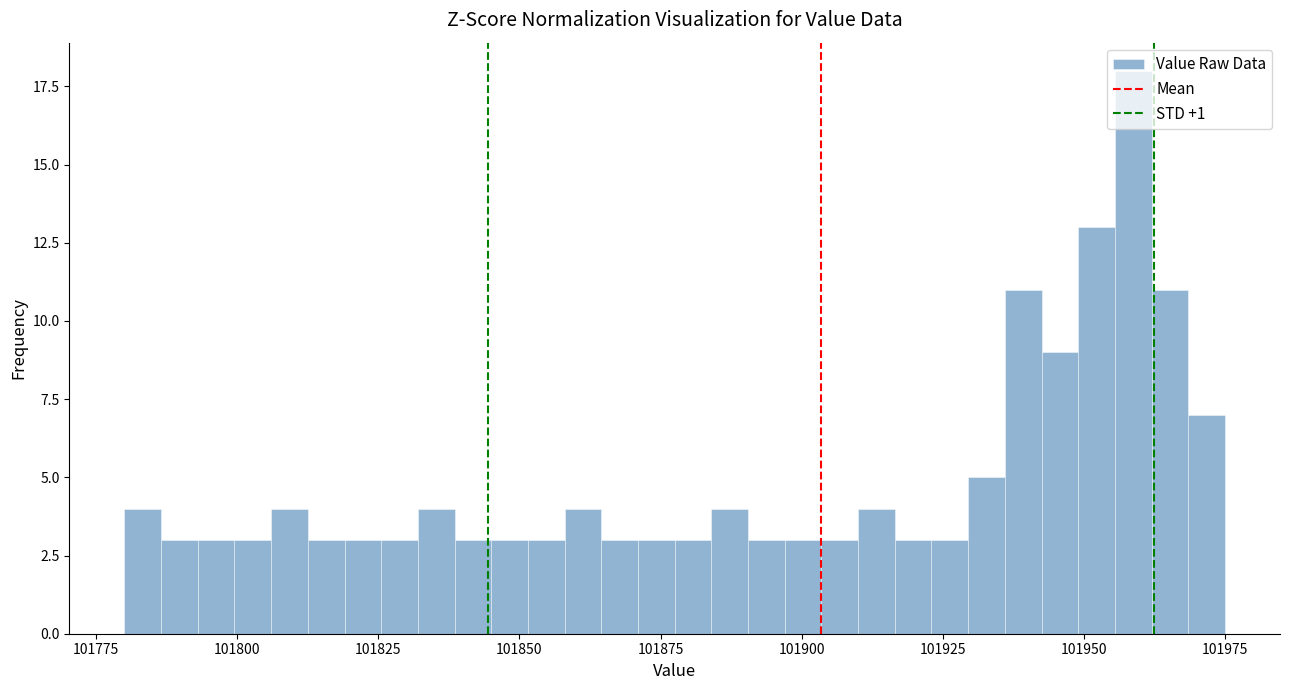

Around what value on the x-axis is the tallest bar? Give the approximate position of its centre, as read against the axis.

101960